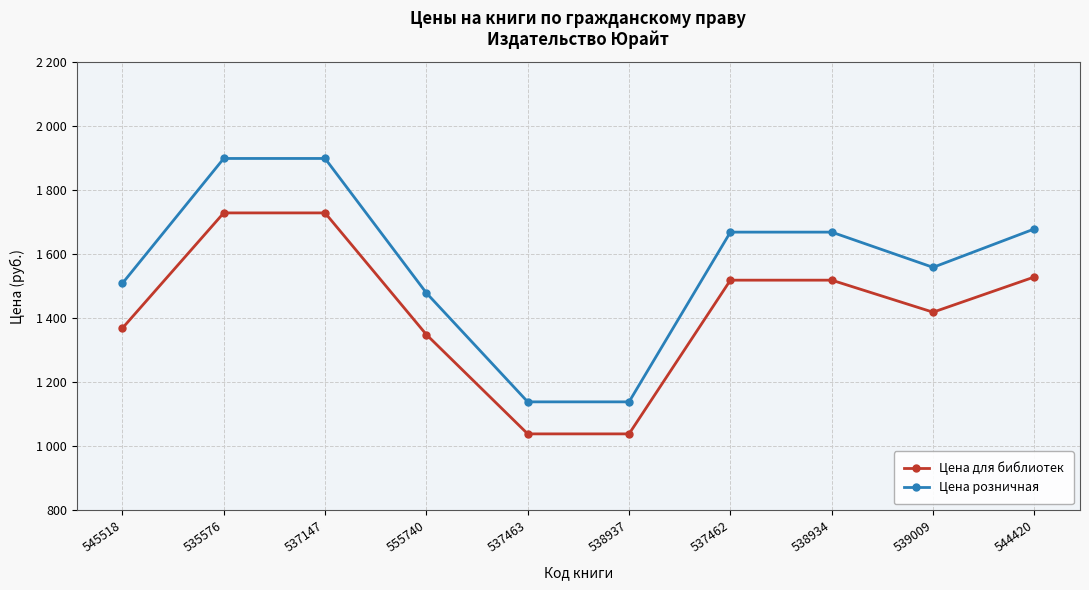

True or false: Цена розничная and Цена для библиотек cross at least once.

False